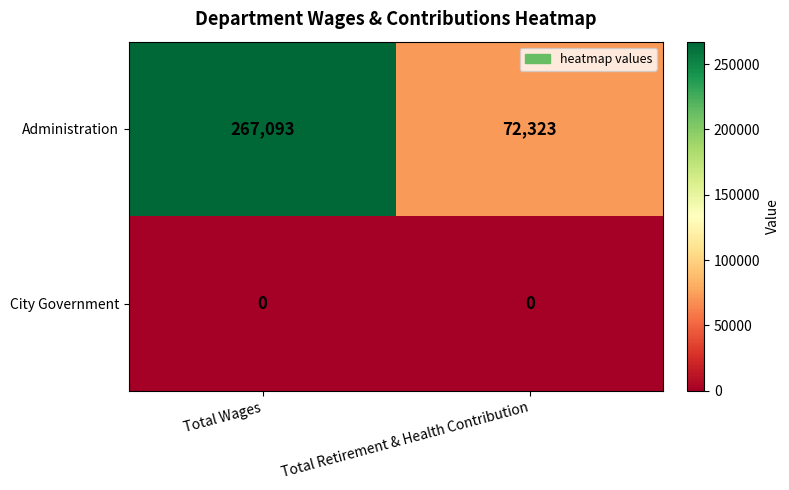

Between Total Wages and Total Retirement & Health Contribution, which series saw the biggest shift?

Administration